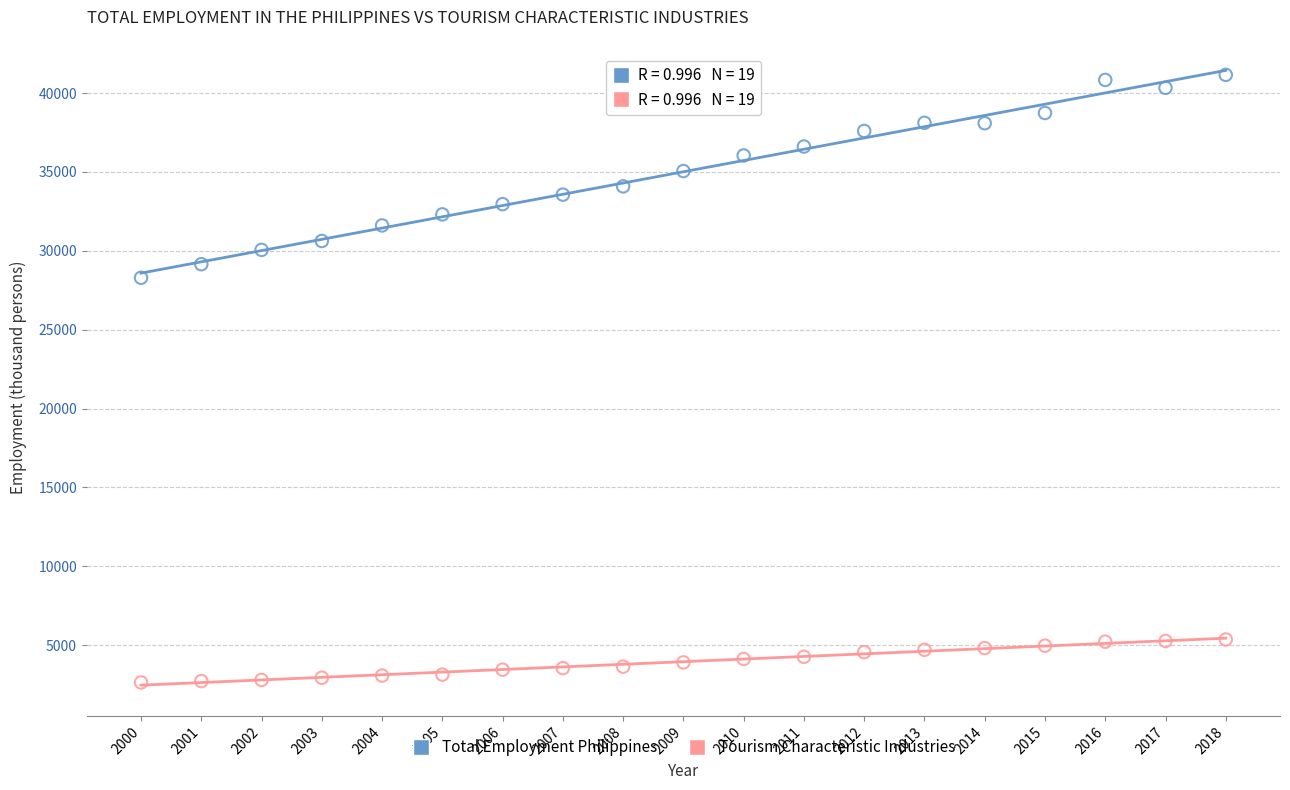

What are all the series names shown in the legend?

Total Employment Philippines, Tourism Characteristic Industries